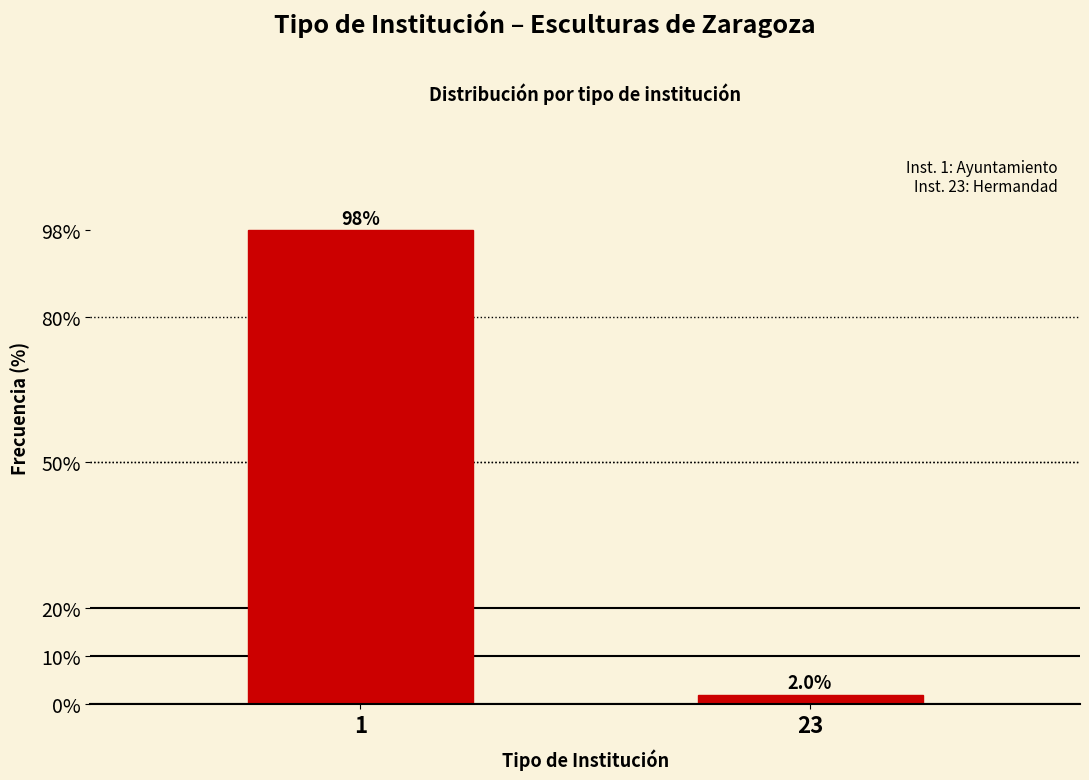

Reading left to right, what are all the values shown in this chart?

98	2